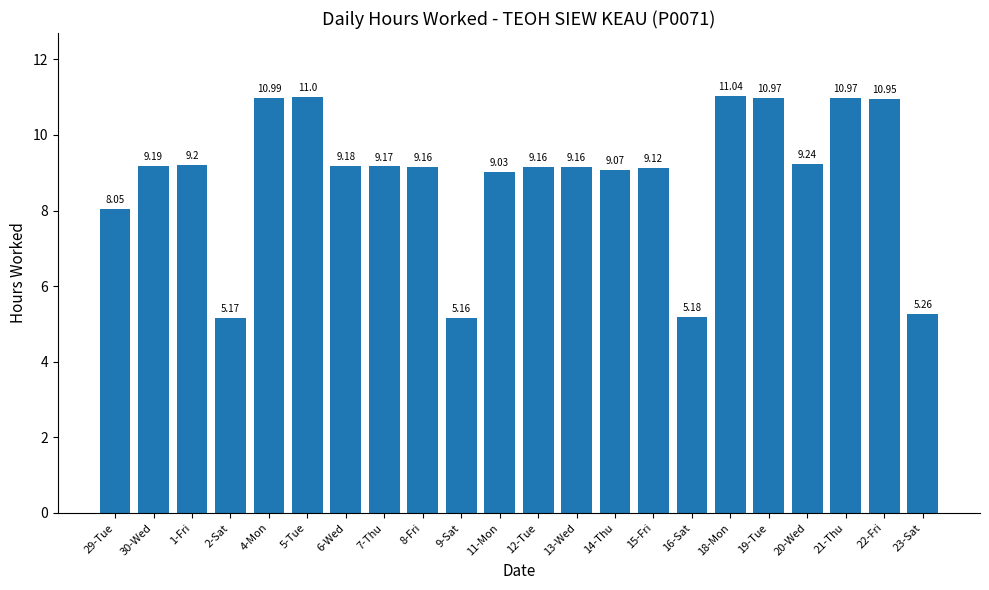

What is the change in value from 4-Mon to 12-Tue?

-1.8